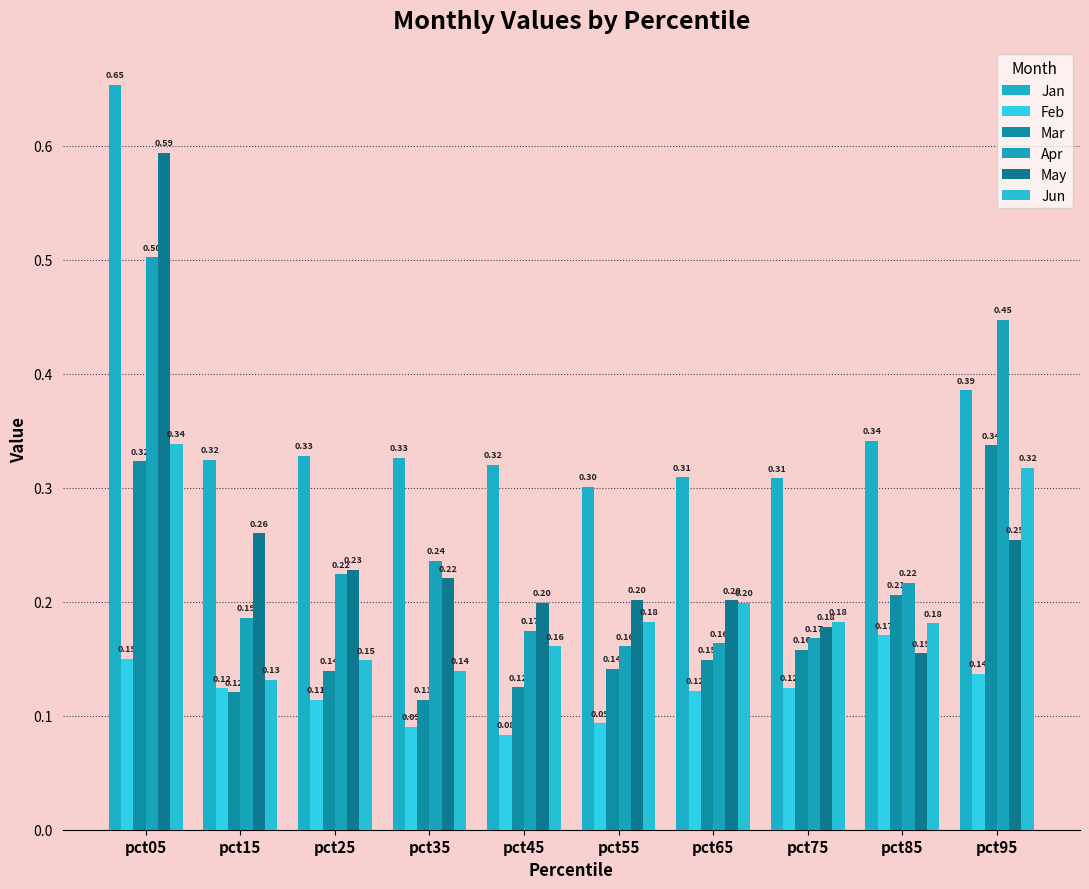

What is the difference between the highest and lowest values at pct75?

0.2